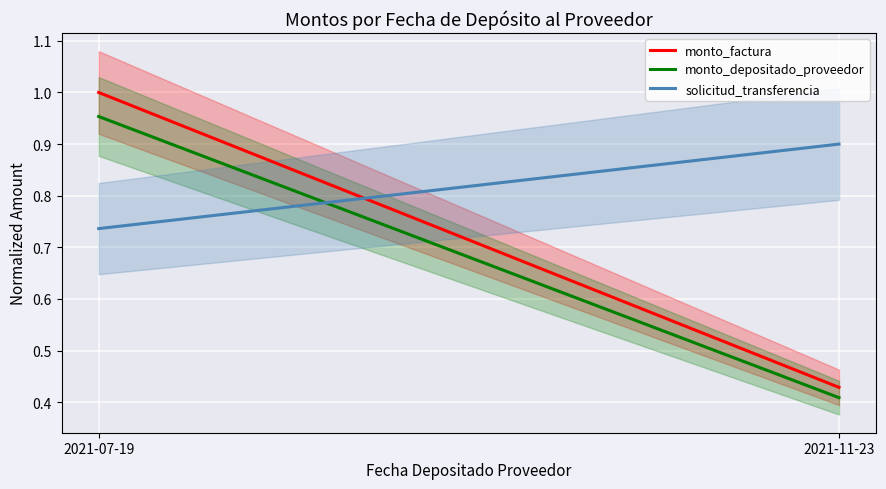

Is it true that monto_factura equals 0.3 at 2021-11-23?

False